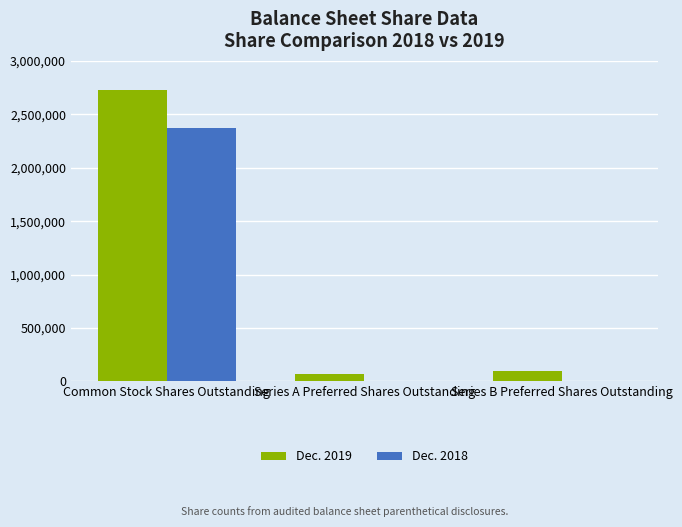

Which category has the highest value across all series?

Common Stock Shares Outstanding